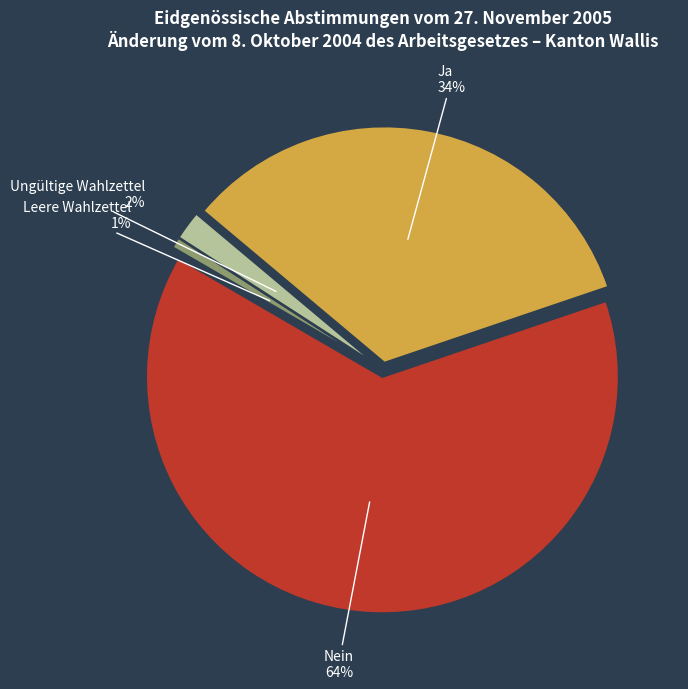

Count the number of slices in the pie.

4